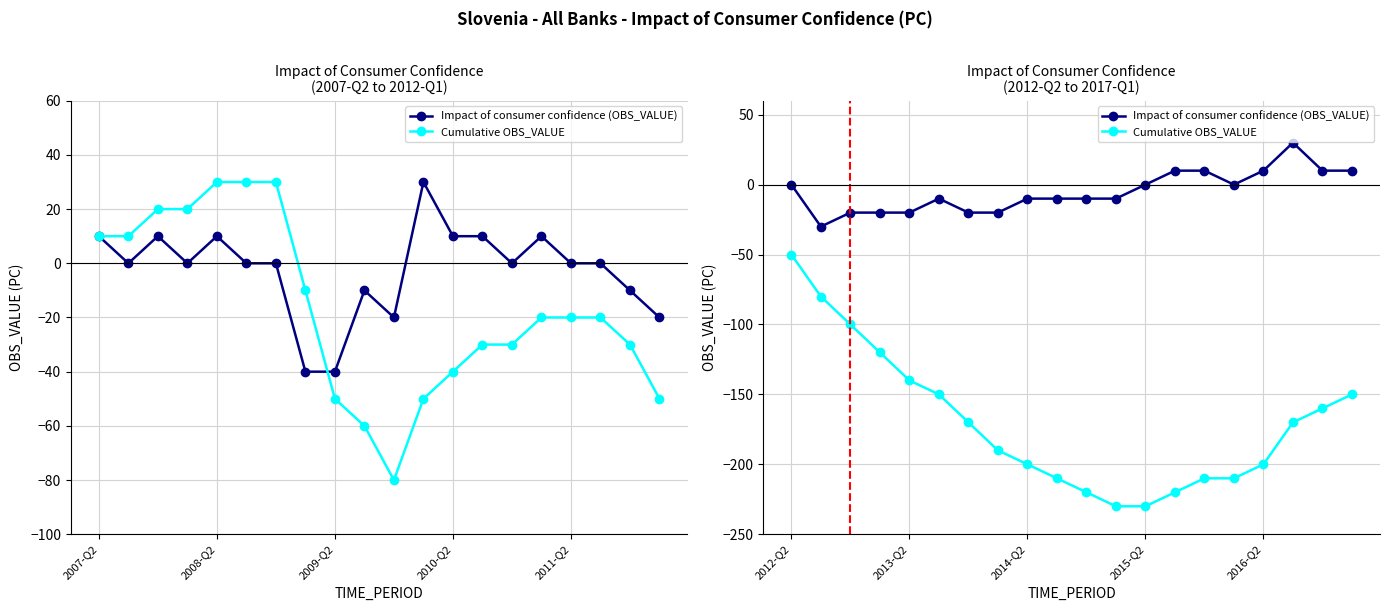

The value of Cumulative OBS_VALUE at 7 is -54. True or false?

False